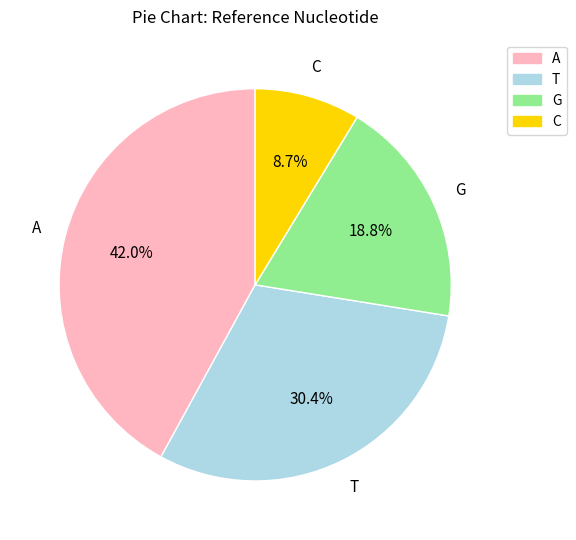

Between C and A, which is larger?

A